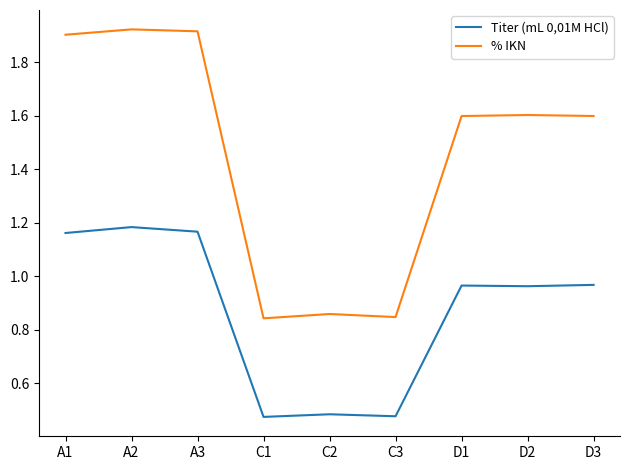

How many lines are shown in the chart?

2